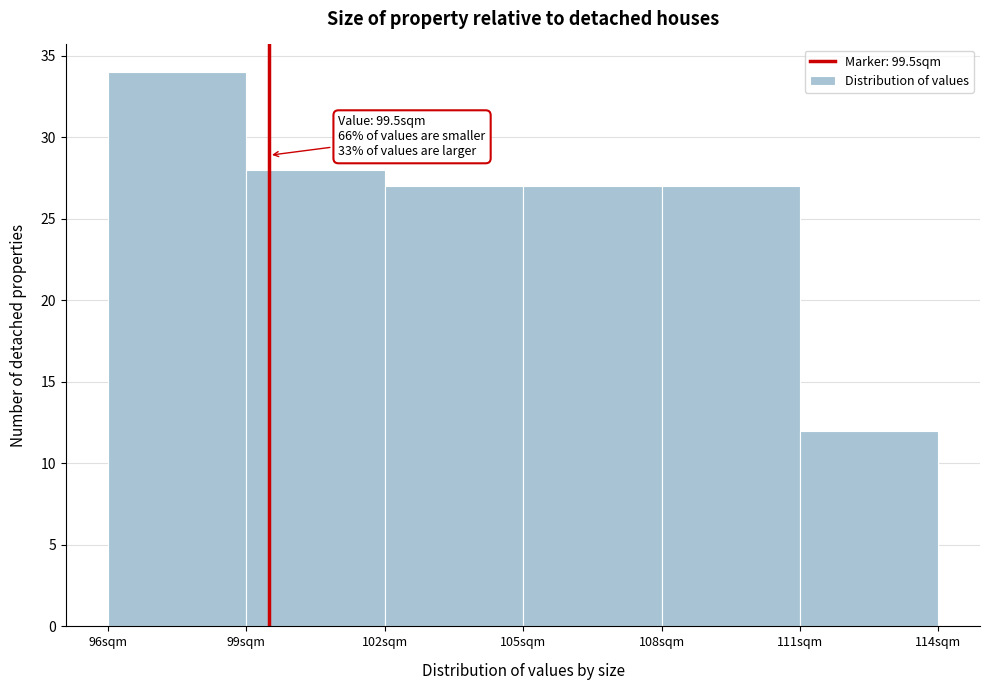

Over which range of the x-axis is the bar tallest?

96 to 99